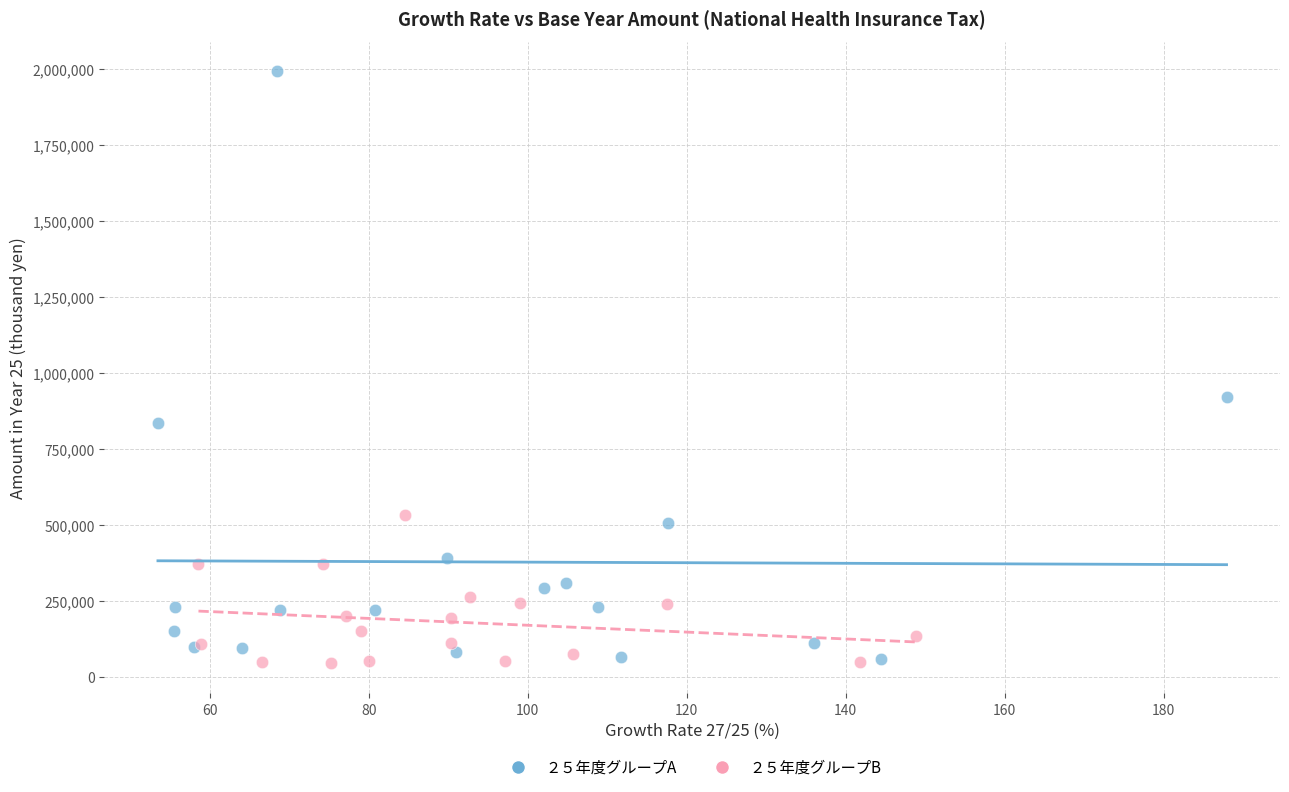

What are all the series names shown in the legend?

２５年度グループA, ２５年度グループB